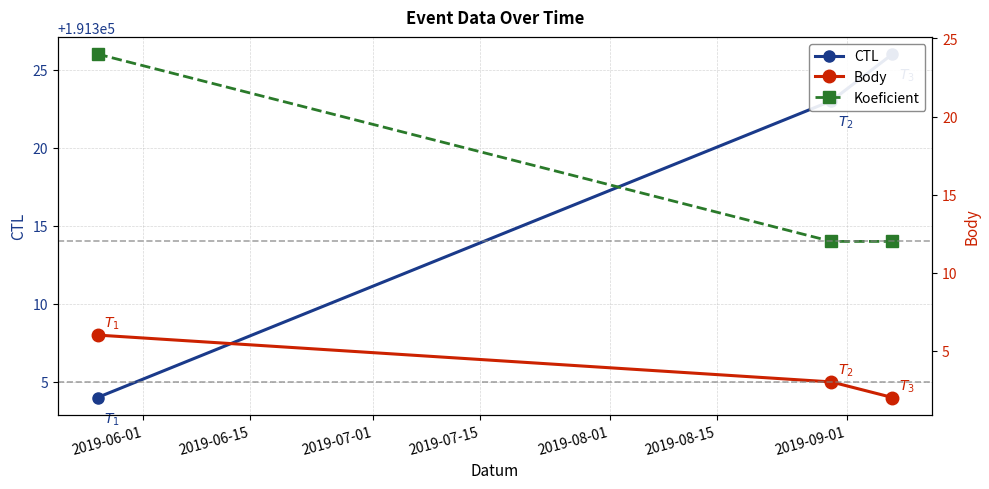

Which series has the widest spread of values?

CTL